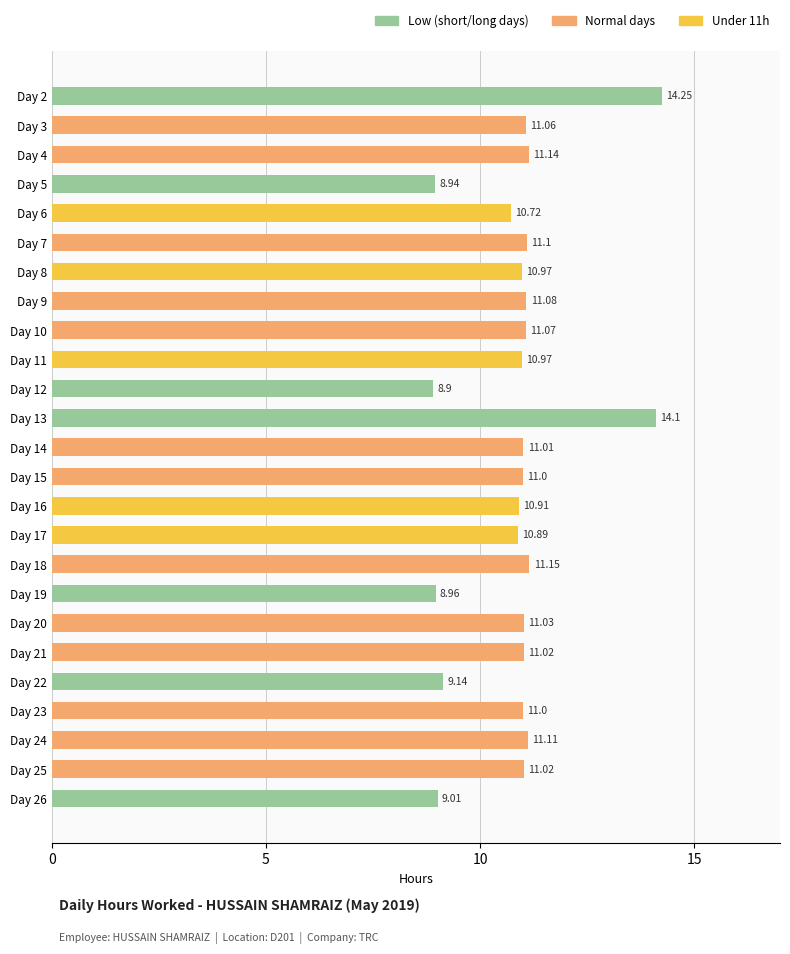

What is the sum of the values at Day 4 and Day 23?

22.1